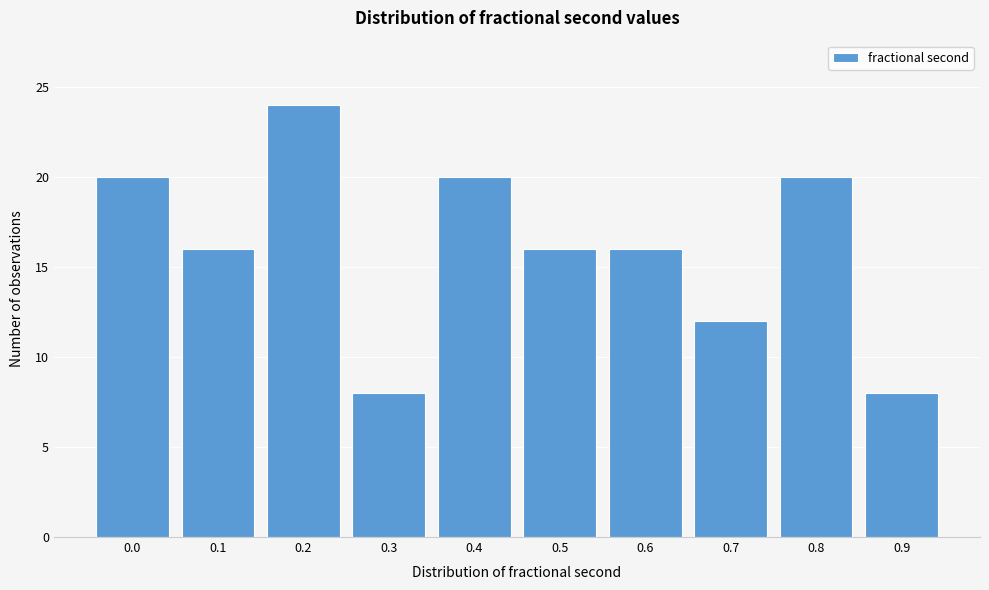

Reading right to left, transcribe all the data shown in this chart.

8	20	12	16	16	20	8	24	16	20